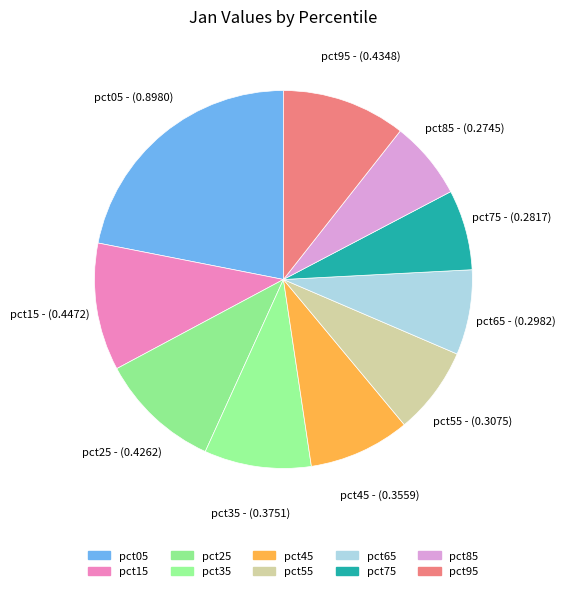

To the nearest percent, what portion does pct65 represent?

7%